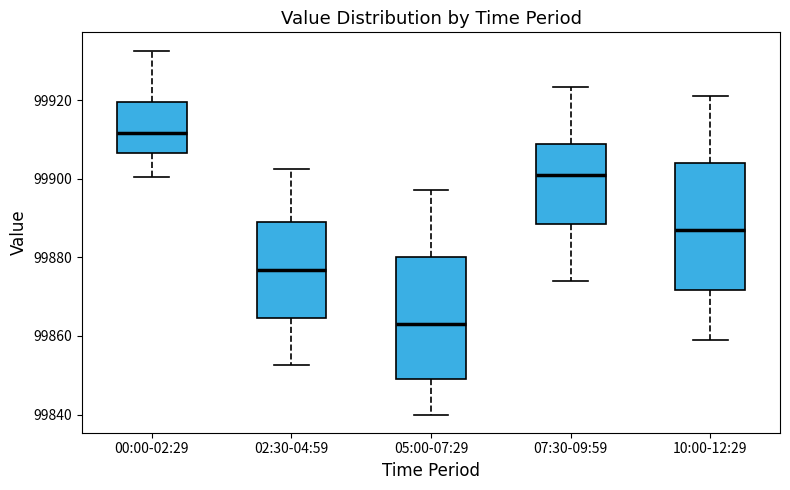

Reading left to right, read every box against the y-axis: the position of its median line, the range the box covers, and the ends of its whiskers. The values are not printed on the chart, so give them approximately, as read against the axis.

00:00-02:29: median 99912, box 99906 to 99920, whiskers 99900 to 99932
02:30-04:59: median 99876, box 99864 to 99890, whiskers 99852 to 99902
05:00-07:29: median 99864, box 99848 to 99880, whiskers 99840 to 99898
07:30-09:59: median 99900, box 99888 to 99908, whiskers 99874 to 99924
10:00-12:29: median 99886, box 99872 to 99904, whiskers 99860 to 99922